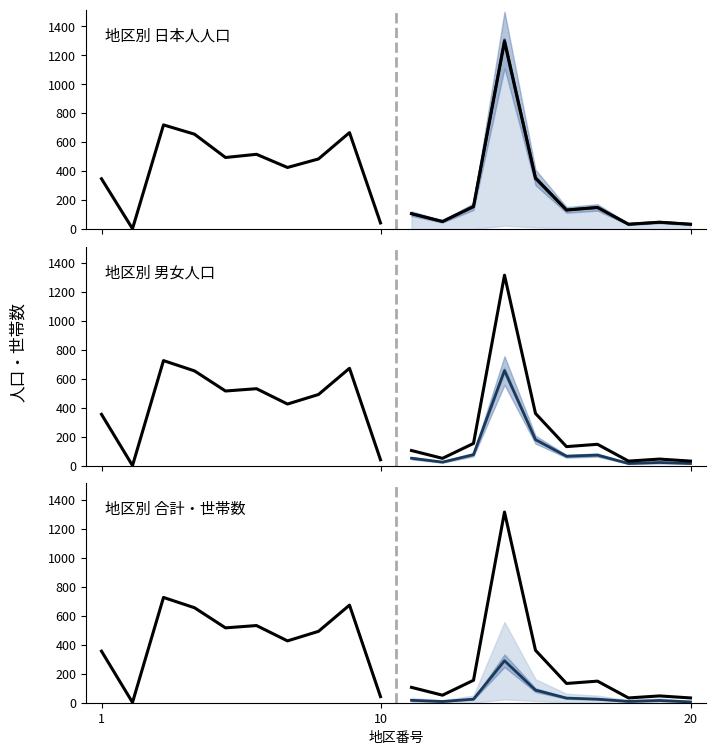

True or false: 合計・世帯 has more than 0 points higher than both neighbors.

True